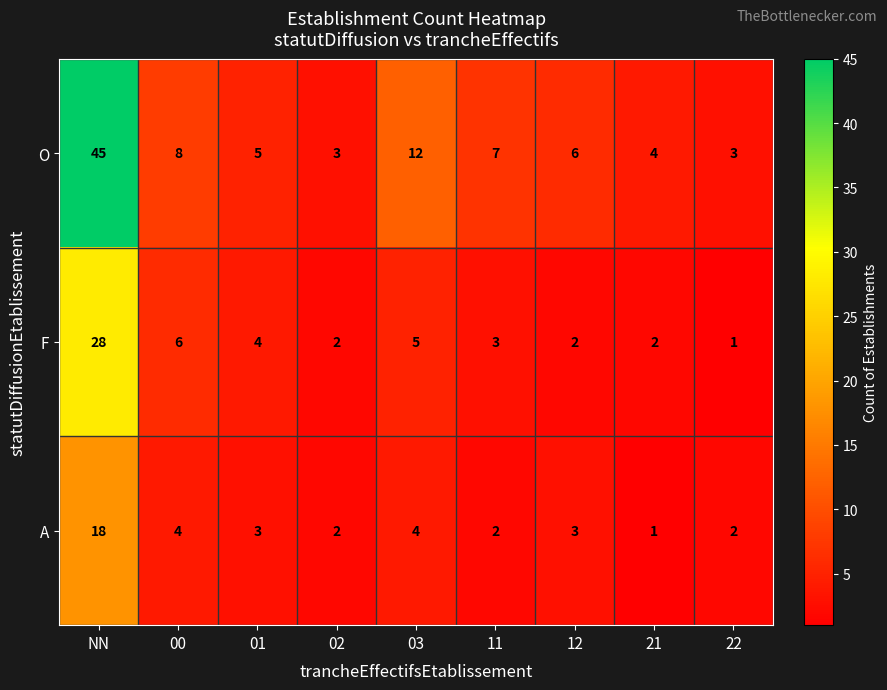

What is the spread (max minus min) of values at 22?

2